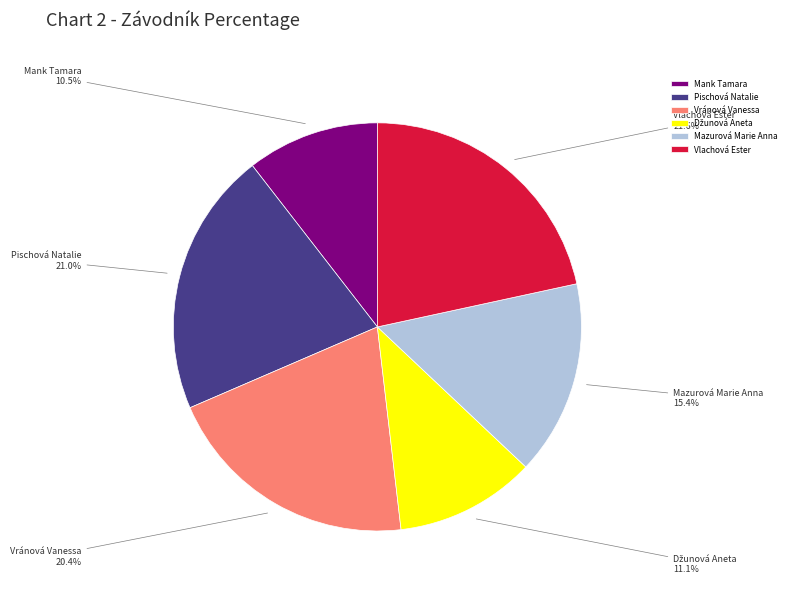

Count the number of slices in the pie.

6